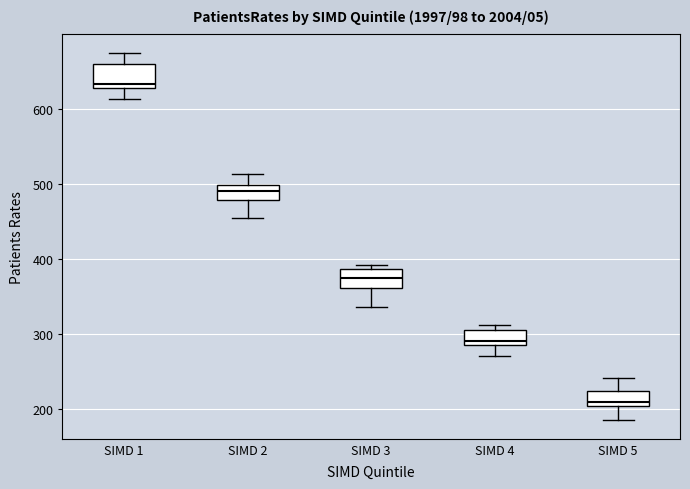

Which box's median line is the highest?

SIMD 1